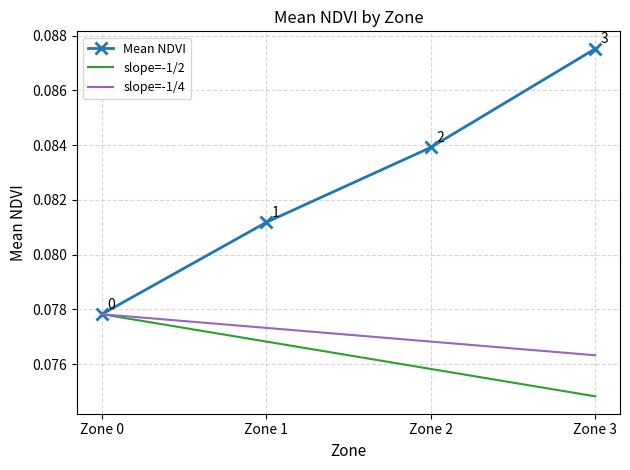

Which series has the largest range (max minus min)?

Mean NDVI